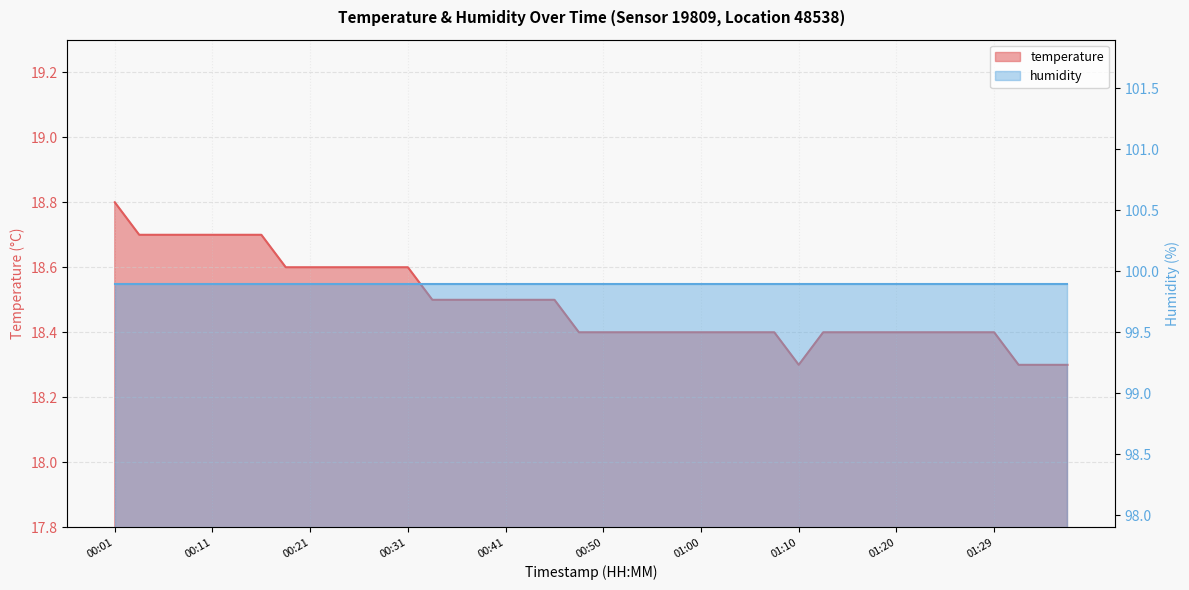

What is the minimum value shown in the chart?

18.3